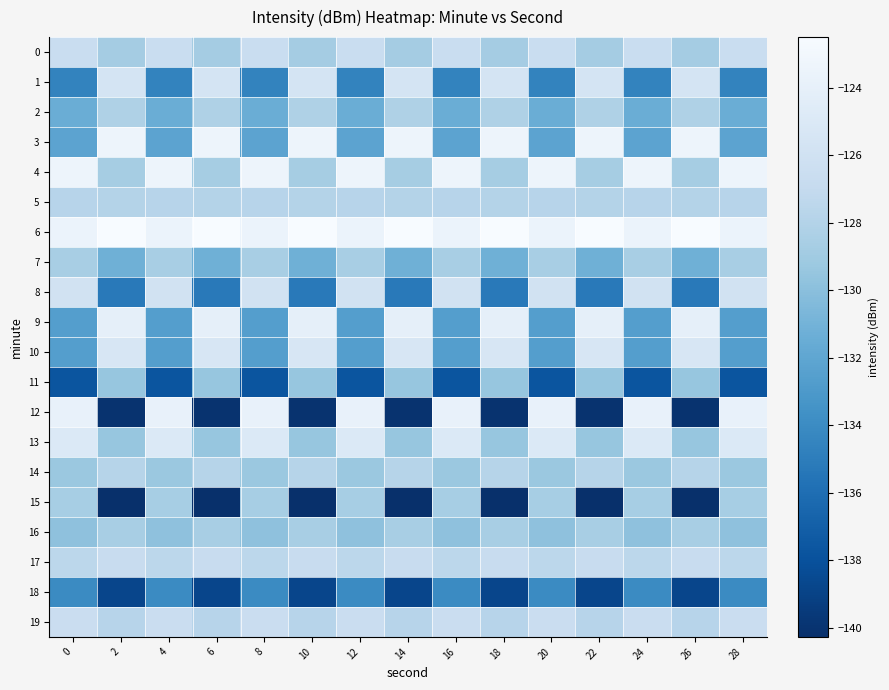

Which series changed the most between 26 and 28?

12